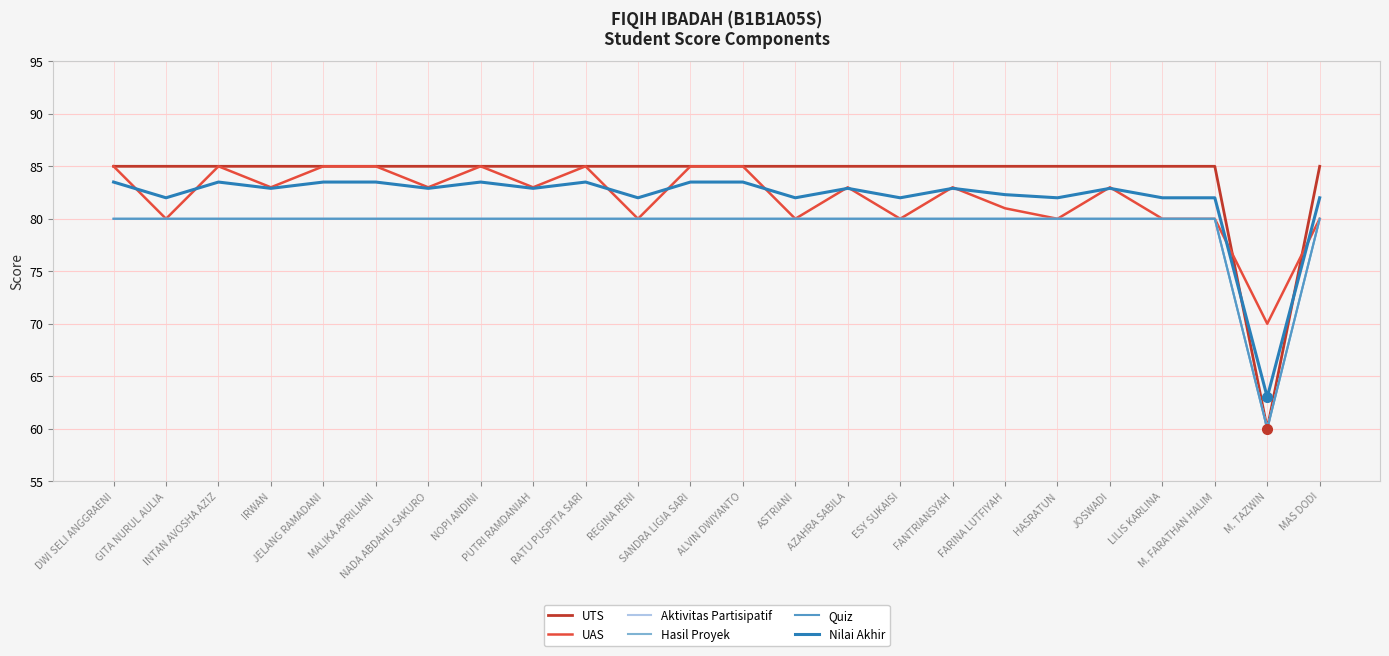

What is the lowest value of the Hasil Proyek series?

60.0